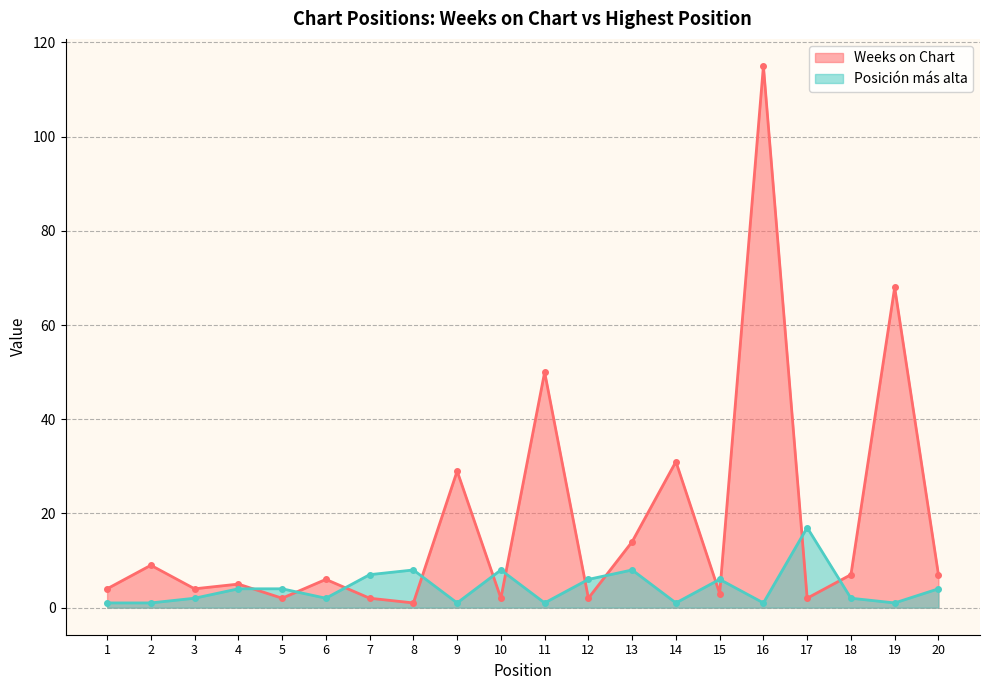

How many categories are shown in the chart?

20